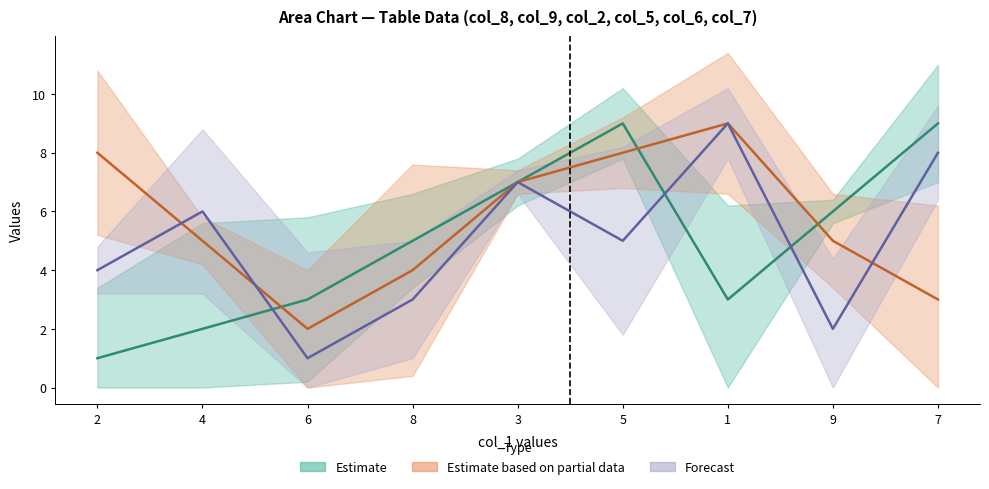

Which series has the largest range (max minus min)?

col_8